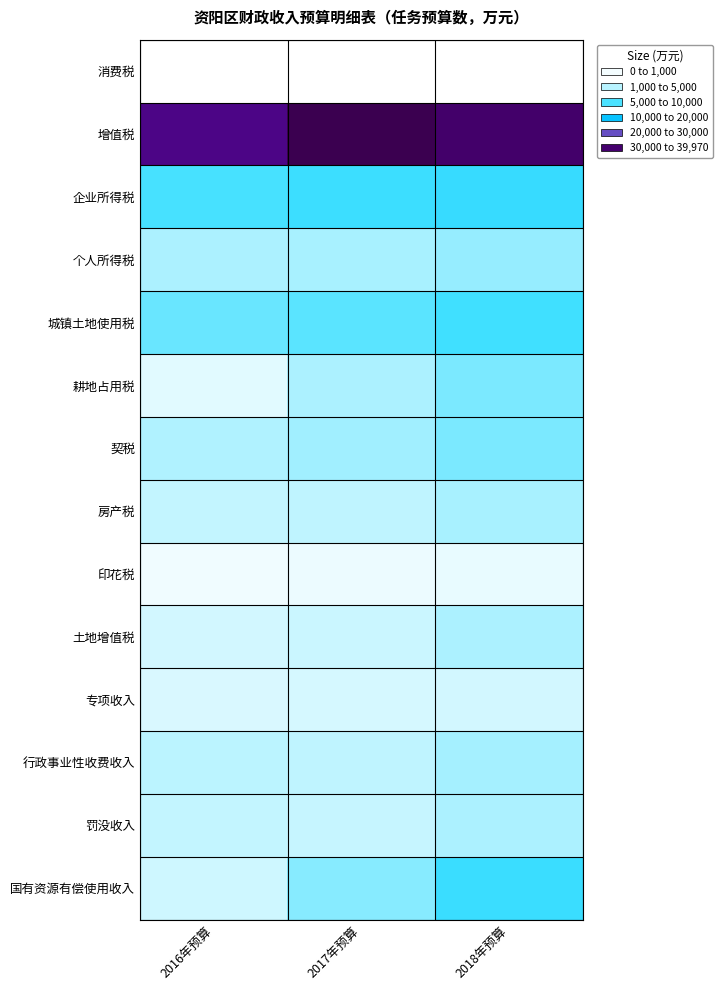

Reading right to left, transcribe all the data shown in this chart.

消费税: 2018年预算=30	2017年预算=30	2016年预算=30
增值税: 2018年预算=35730	2017年预算=39970	2016年预算=31400
企业所得税: 2018年预算=9200	2017年预算=8500	2016年预算=7750
个人所得税: 2018年预算=4500	2017年预算=3600	2016年预算=3520
城镇土地使用税: 2018年预算=8000	2017年预算=7000	2016年预算=6300
耕地占用税: 2018年预算=5500	2017年预算=3500	2016年预算=1400
契税: 2018年预算=5500	2017年预算=4000	2016年预算=3300
房产税: 2018年预算=3600	2017年预算=2800	2016年预算=2500
印花税: 2018年预算=950	2017年预算=800	2016年预算=780
土地增值税: 2018年预算=3500	2017年预算=2260	2016年预算=2000
专项收入: 2018年预算=2000	2017年预算=1800	2016年预算=1700
行政事业性收费收入: 2018年预算=3800	2017年预算=2800	2016年预算=2900
罚没收入: 2018年预算=3500	2017年预算=2400	2016年预算=2500
国有资源有偿使用收入: 2018年预算=8700	2017年预算=5000	2016年预算=2100